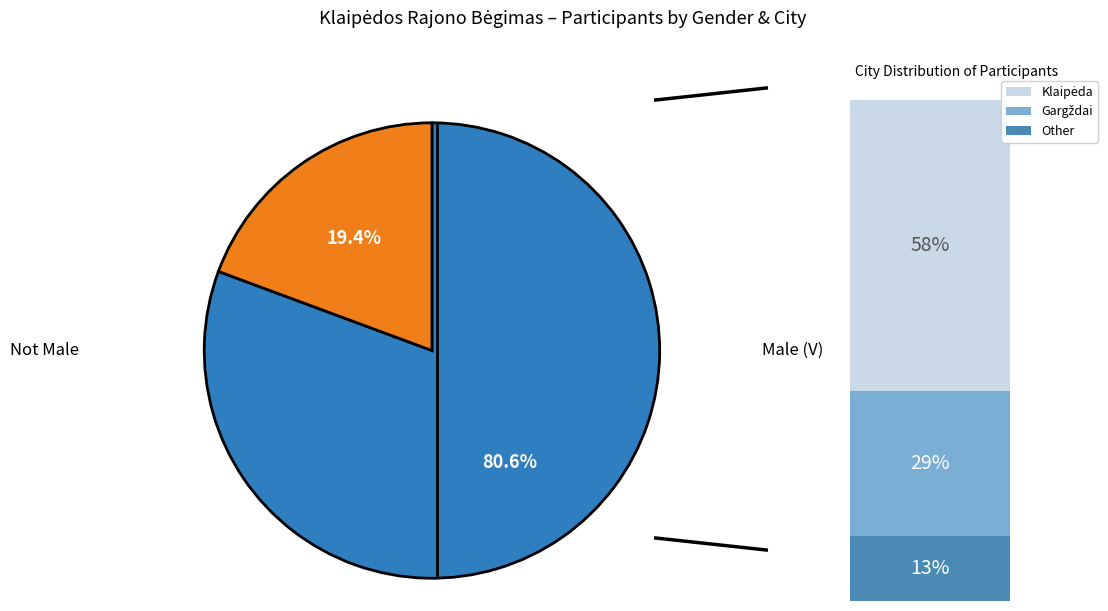

Is there a majority slice in this chart?

Yes